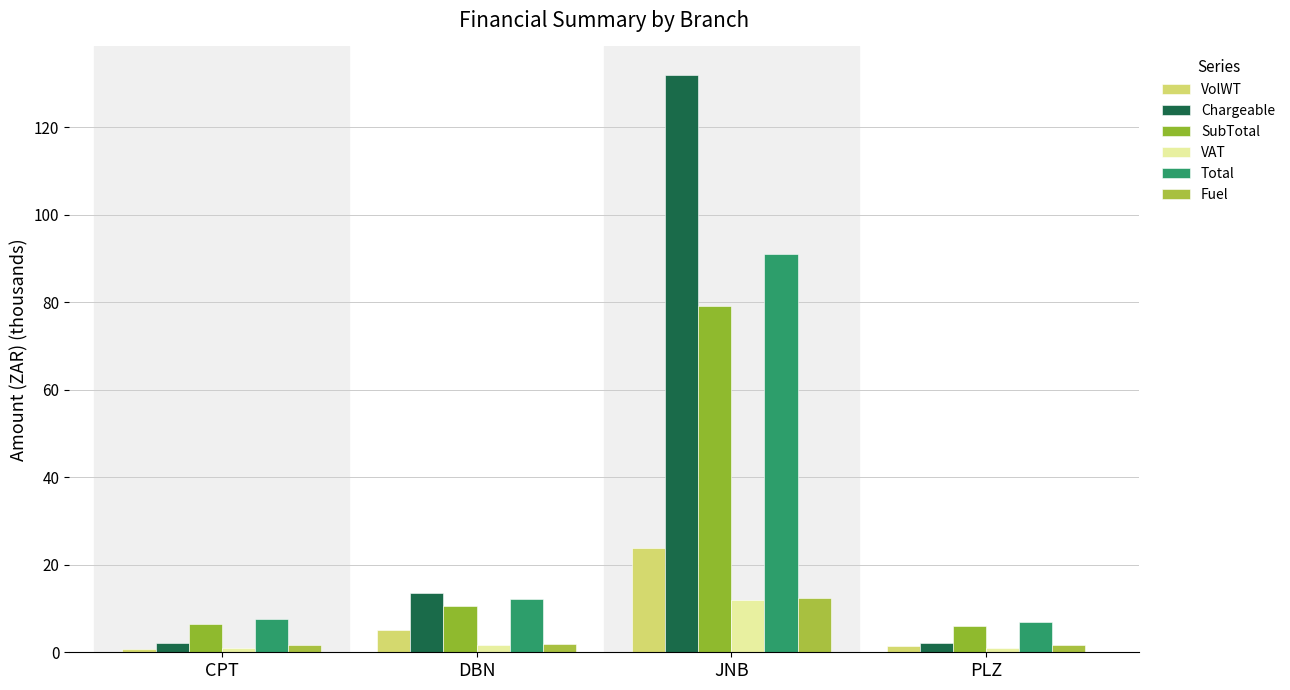

What is the difference between the highest and lowest values at JNB?

120.0